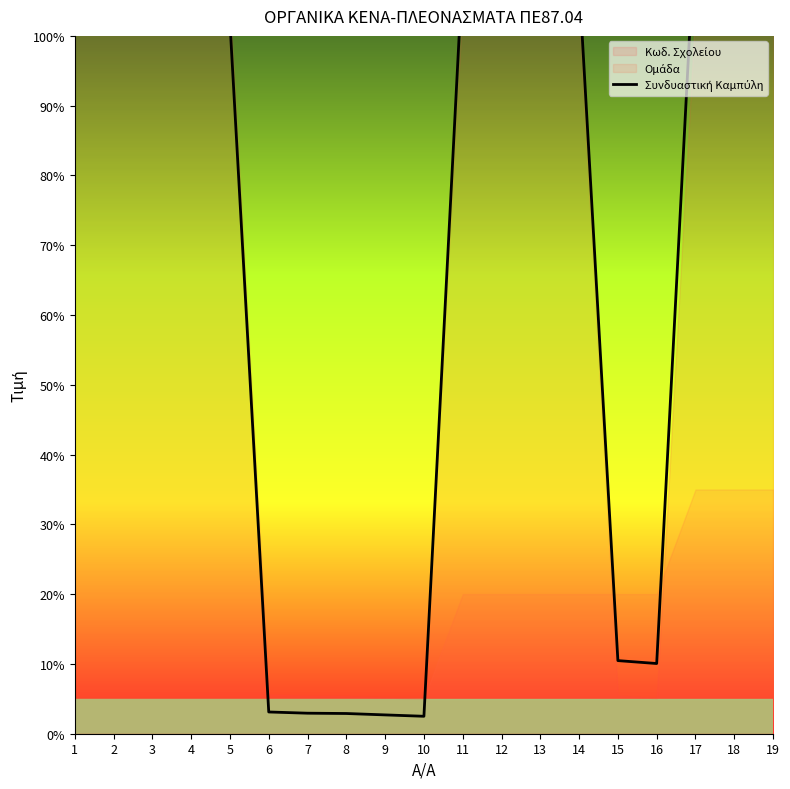

Rank the categories by value from highest to lowest.

17, 18, 19, 11, 12, 13, 14, 1, 2, 3, 4, 5, 15, 16, 6, 7, 8, 9, 10